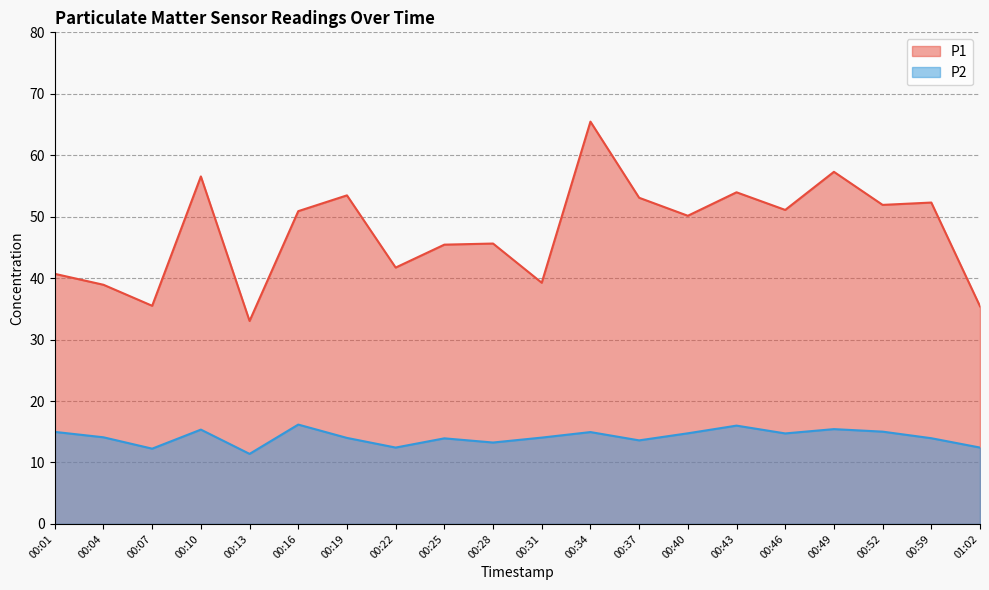

What is the greatest value displayed?

65.5